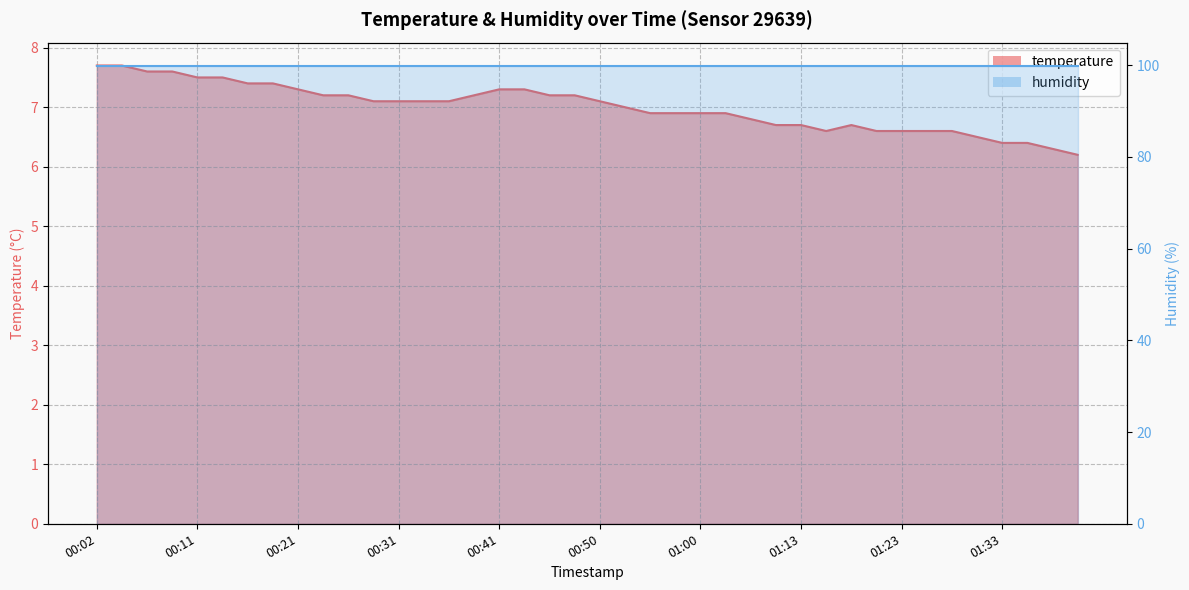

List the labels in order of value, largest first.

00:02, 00:04, 00:07, 00:09, 00:11, 00:14, 00:16, 00:19, 00:21, 00:41, 00:43, 00:24, 00:26, 00:38, 00:45, 00:48, 00:28, 00:31, 00:33, 00:36, 00:50, 00:53, 00:55, 00:58, 01:00, 01:03, 01:08, 01:11, 01:13, 01:18, 01:15, 01:20, 01:23, 01:26, 01:28, 01:31, 01:33, 01:36, 01:38, 01:41